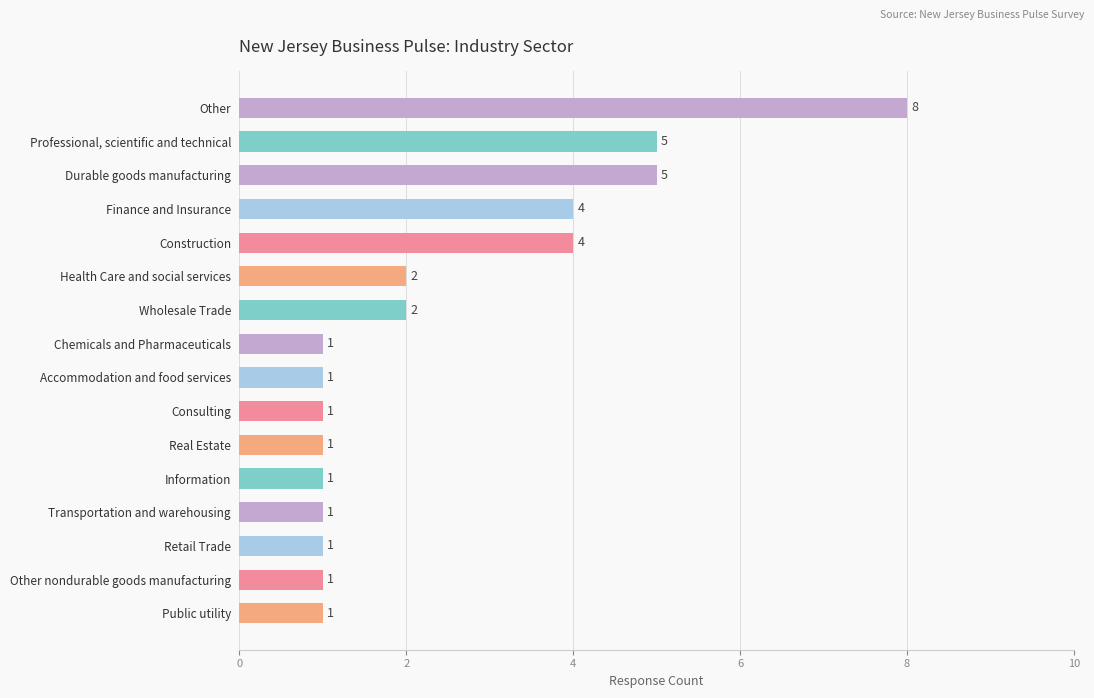

At which category does the chart reach its peak across all series?

Other